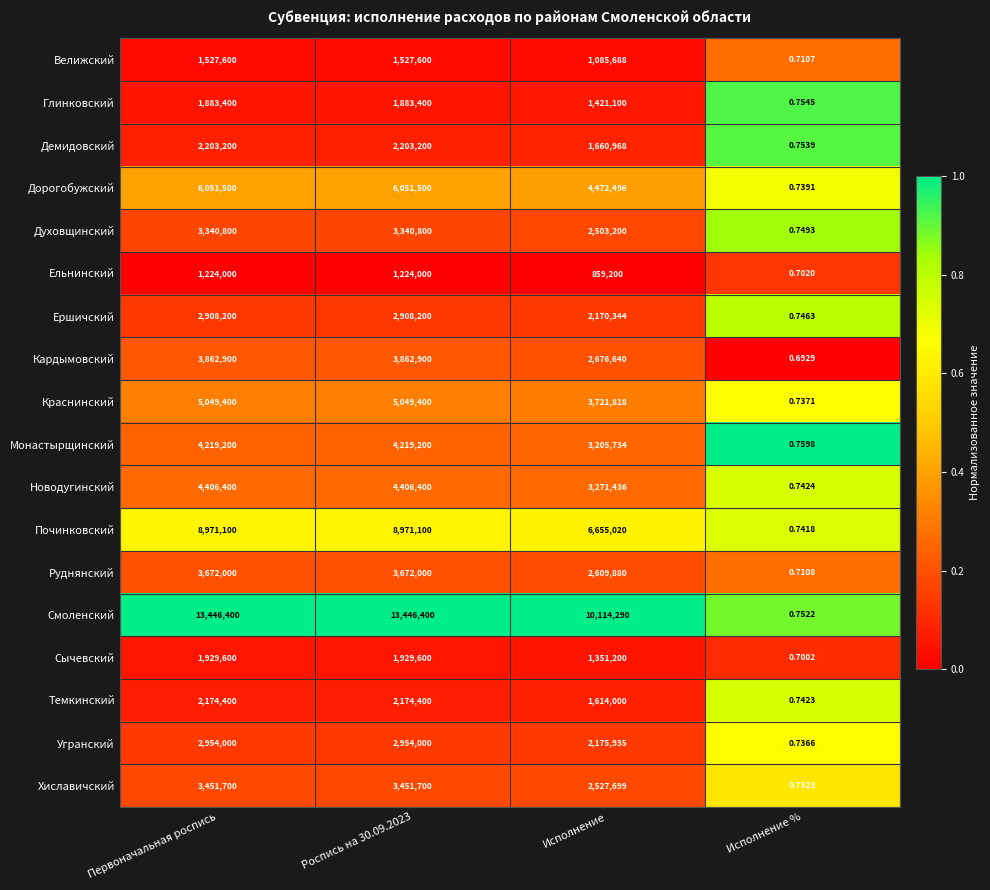

At which label does Кардымовский reach its minimum?

Исполнение %